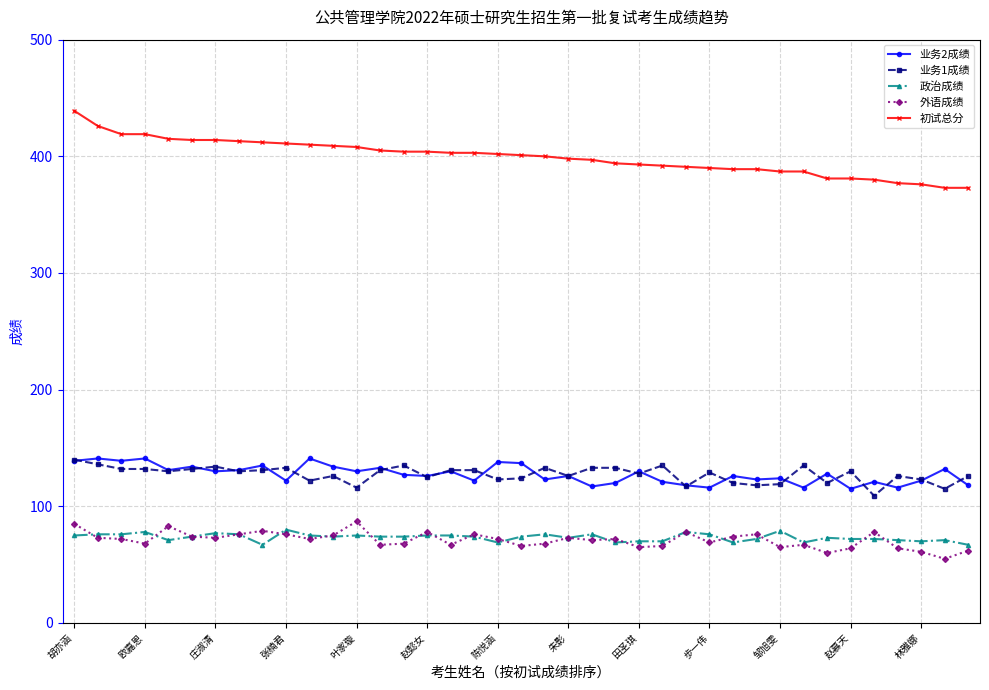

Which series has the largest range (max minus min)?

初试总分